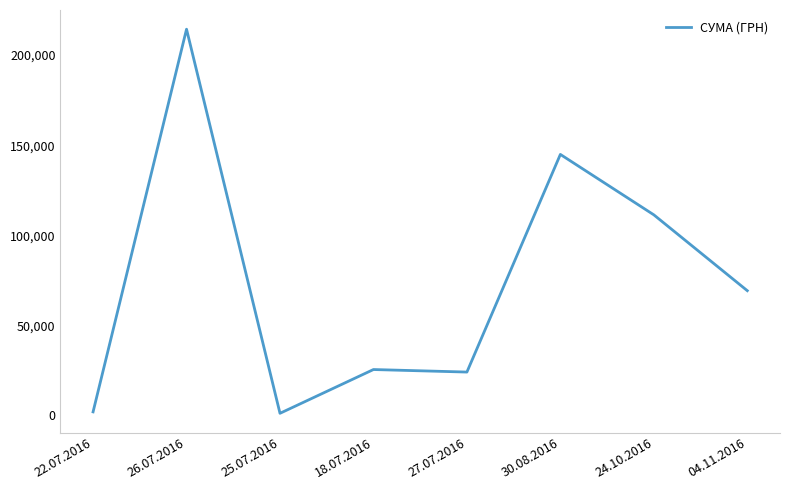

The chart shows a value of 8840.0 at 27.07.2016. True or false?

False